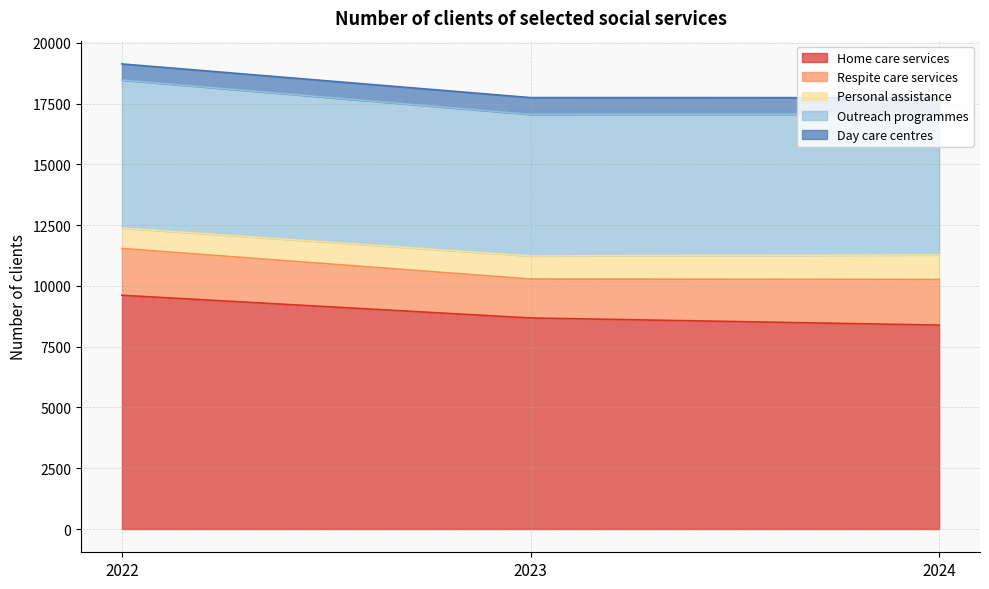

How many categories are shown in the chart?

3